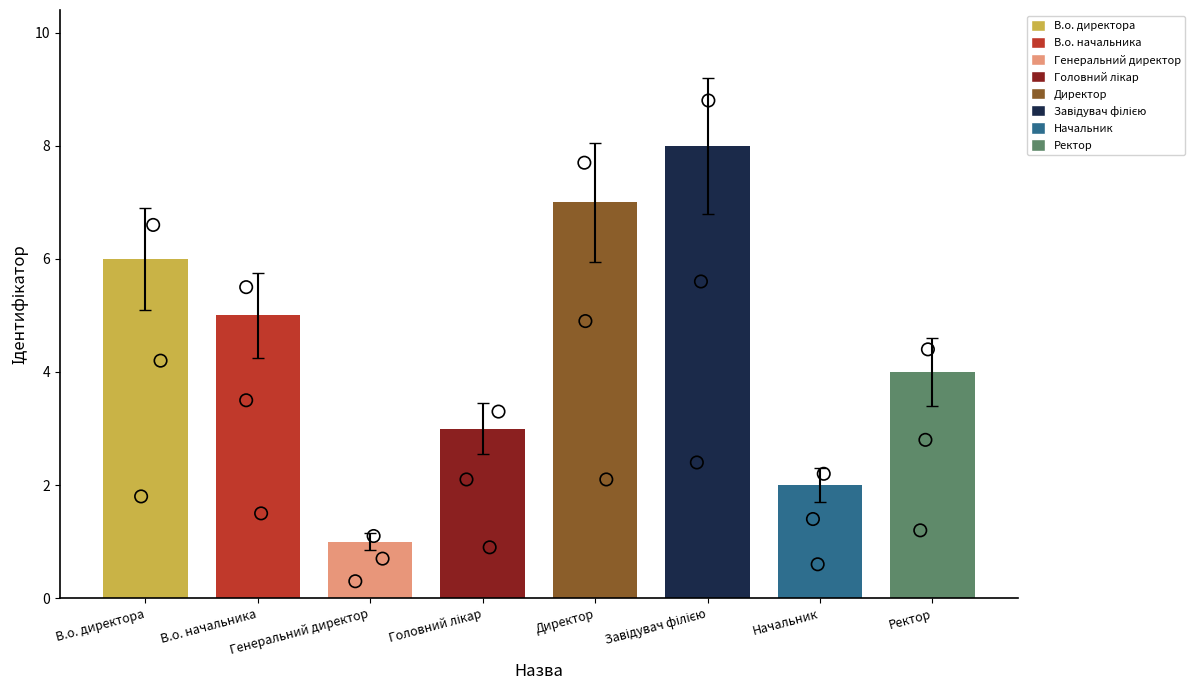

What is the change in value from Головний лікар to Ректор?

+1